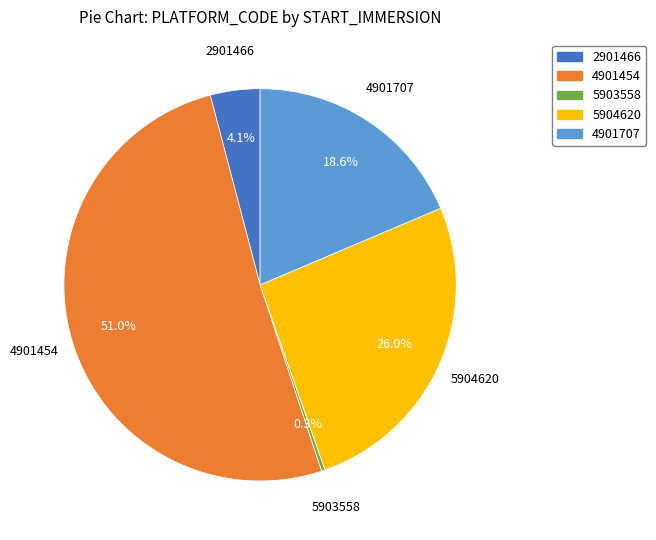

To the nearest percent, what is the difference between the largest and smallest slice percentages?

51%